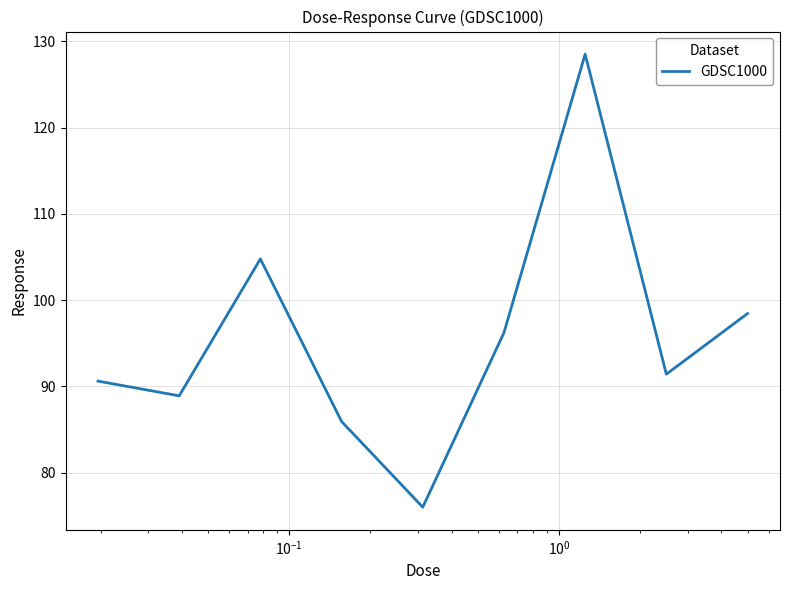

What is the difference between the maximum and minimum values?

52.5